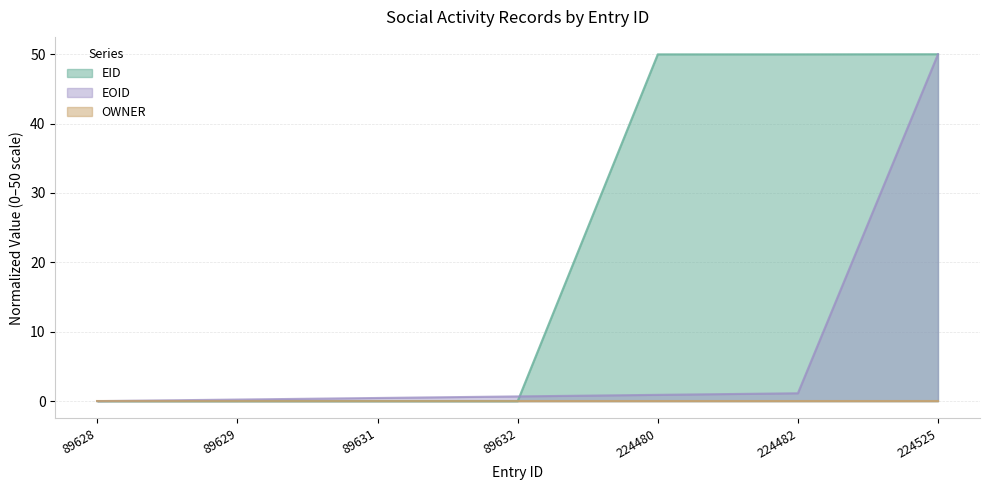

Between 89631 and 224480, which series saw the biggest shift?

EID